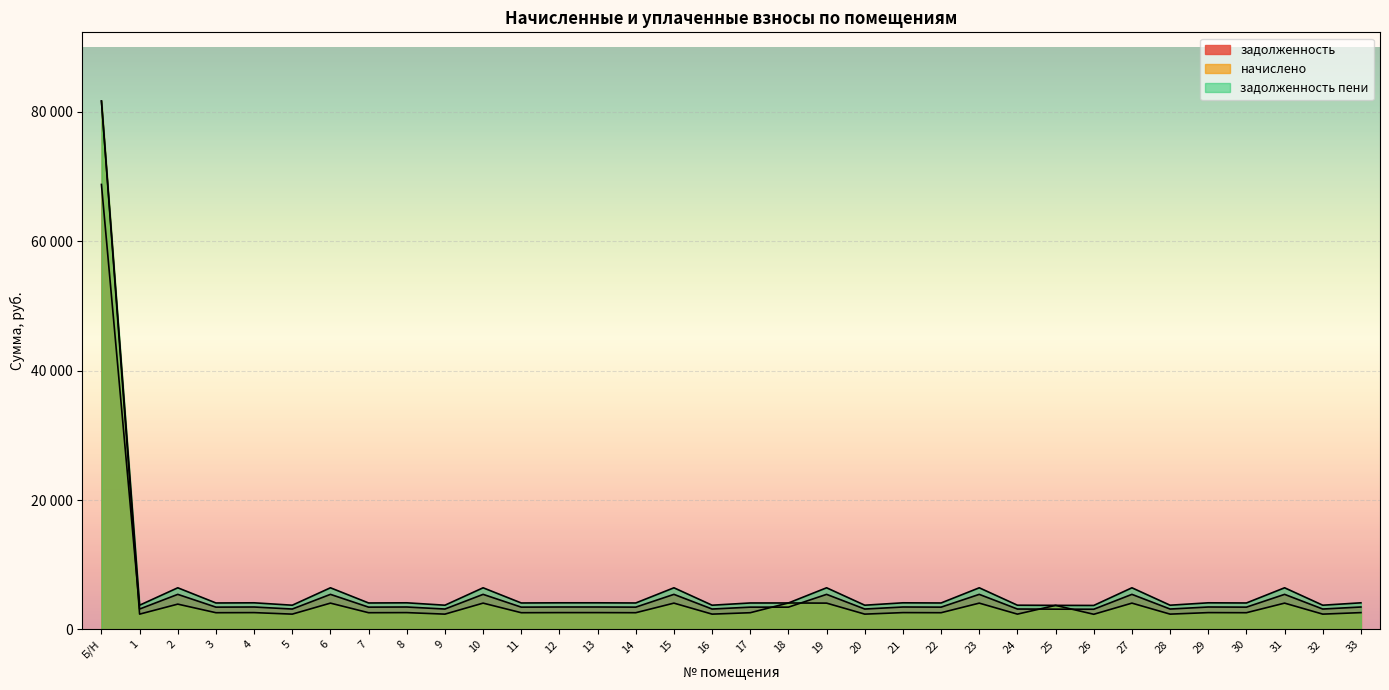

What is the smallest value displayed?

2340.0